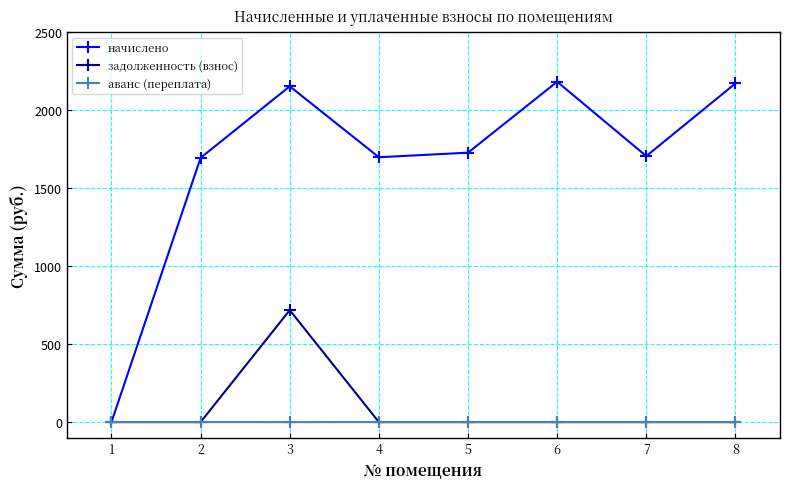

How many data points does each series have?

8